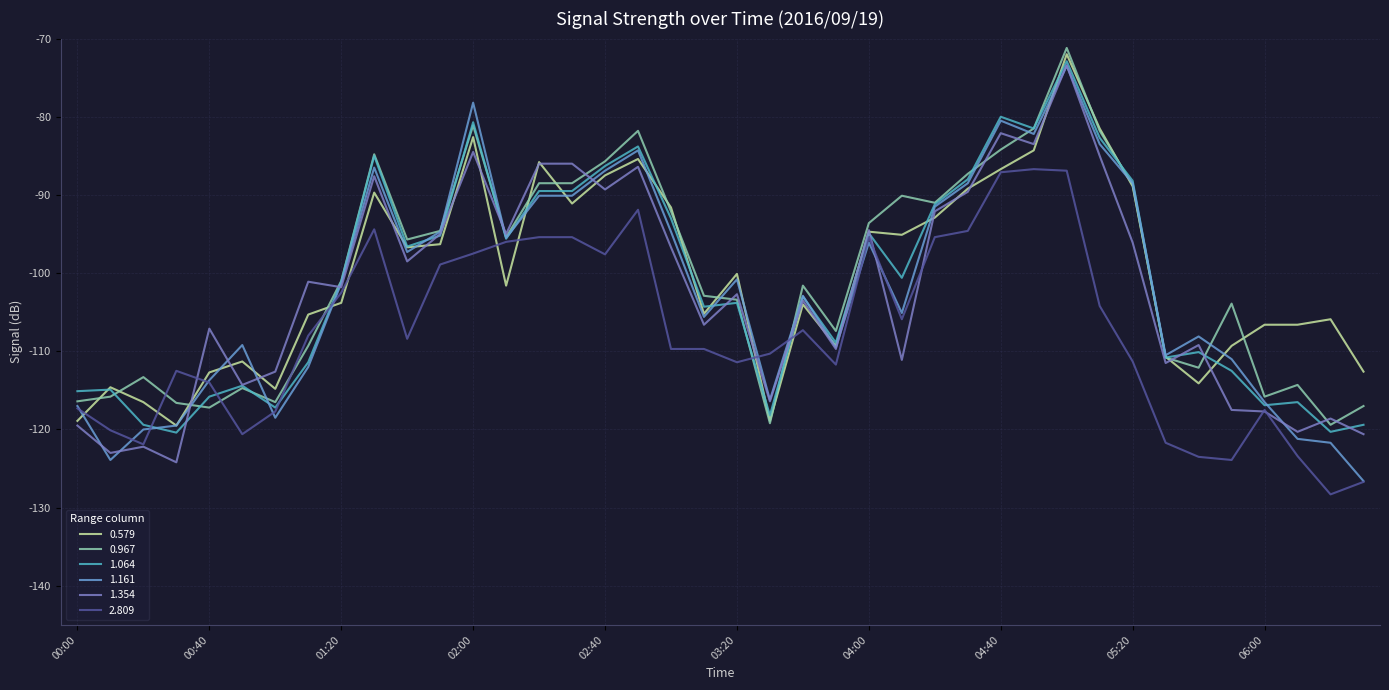

What is the greatest value displayed?

-71.2